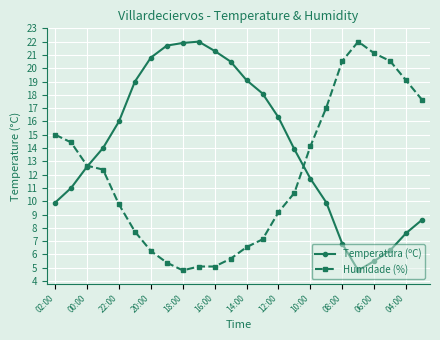

What is the maximum value shown in the chart?

22.0